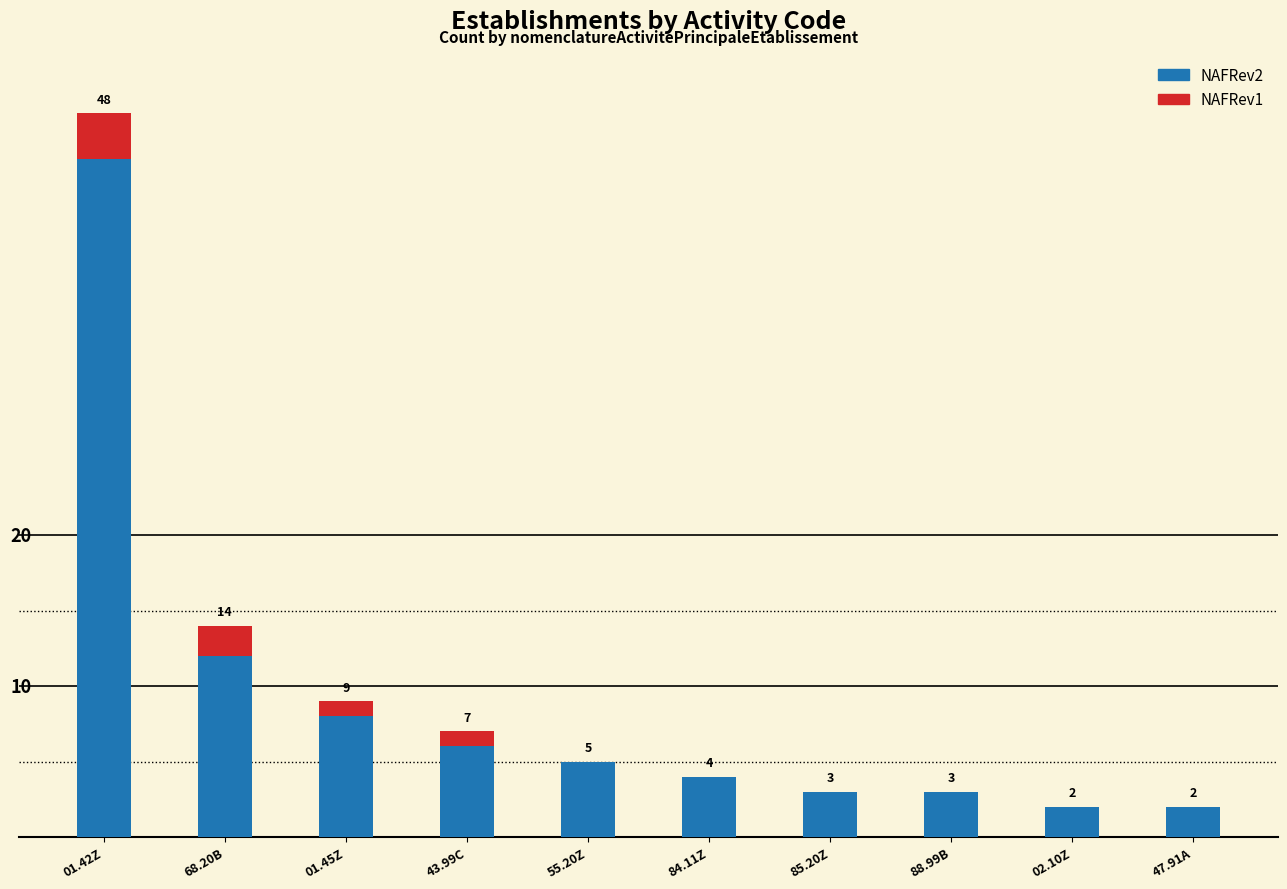

At which category is the sum across all series the highest?

01.42Z